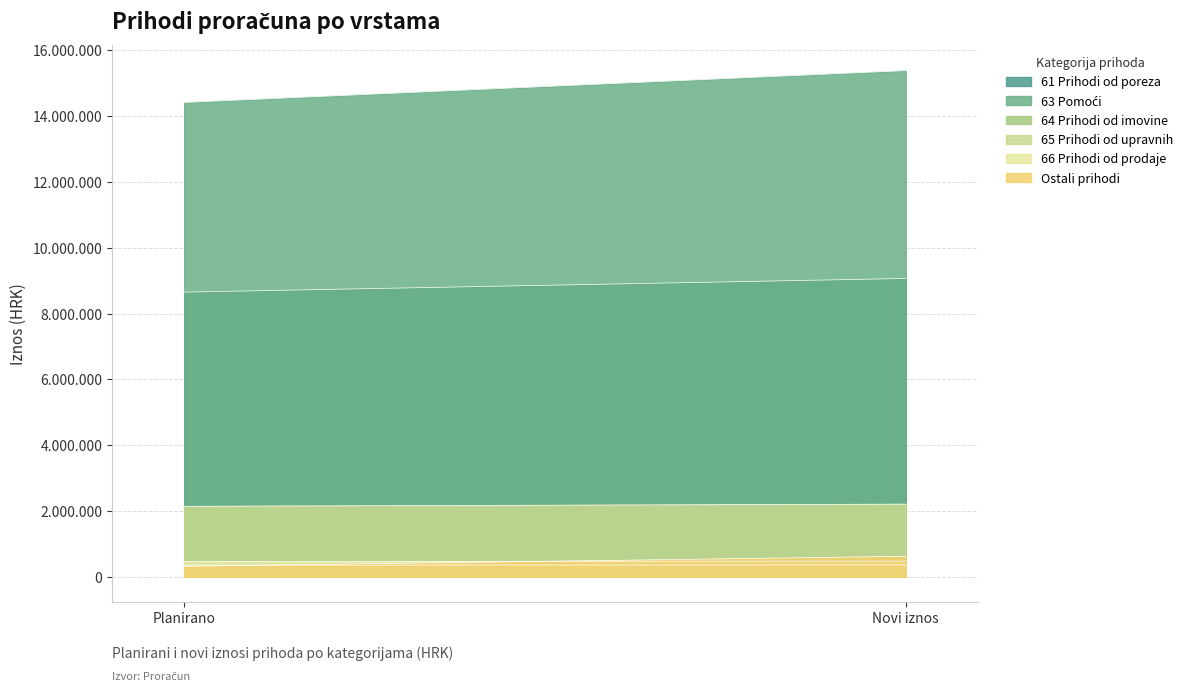

Where is PLANIRANO nearest to the value 7366632?

61 Prihodi od poreza